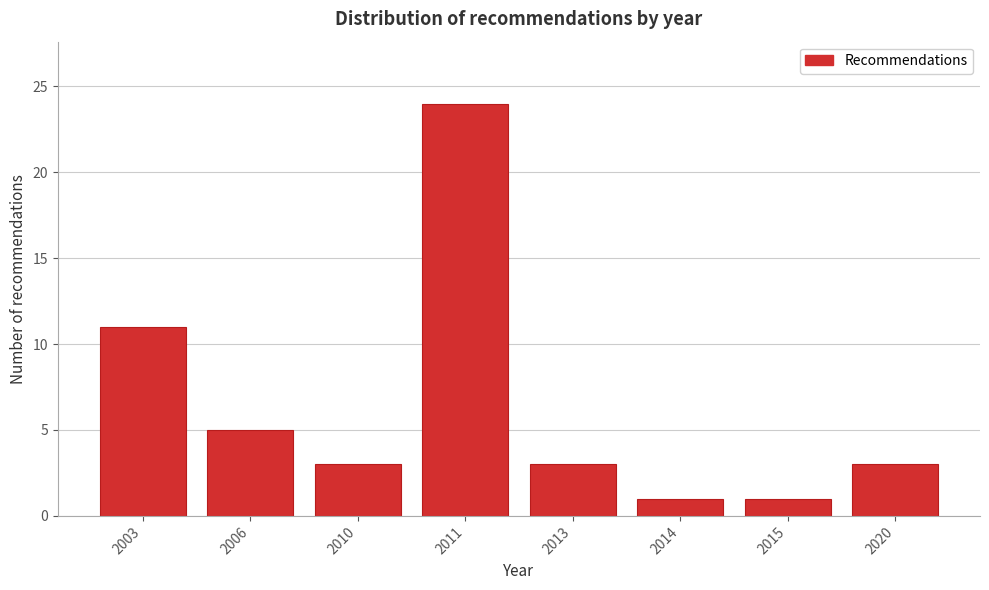

Reading left to right, what are all the values shown in this chart?

2003=11	2006=5	2010=3	2011=24	2013=3	2014=1	2015=1	2020=3